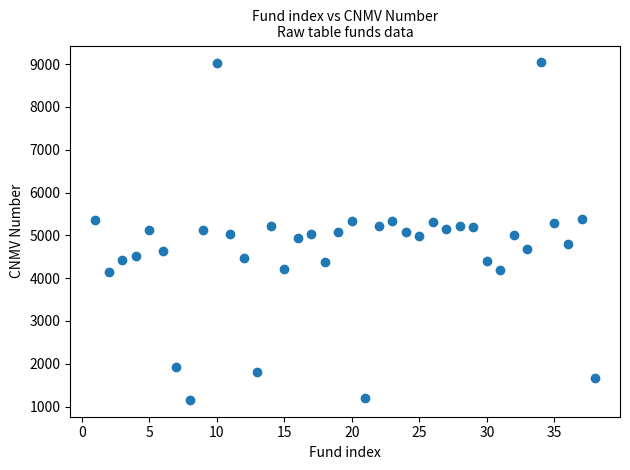

What is the range of Y values (max minus min)?

7886